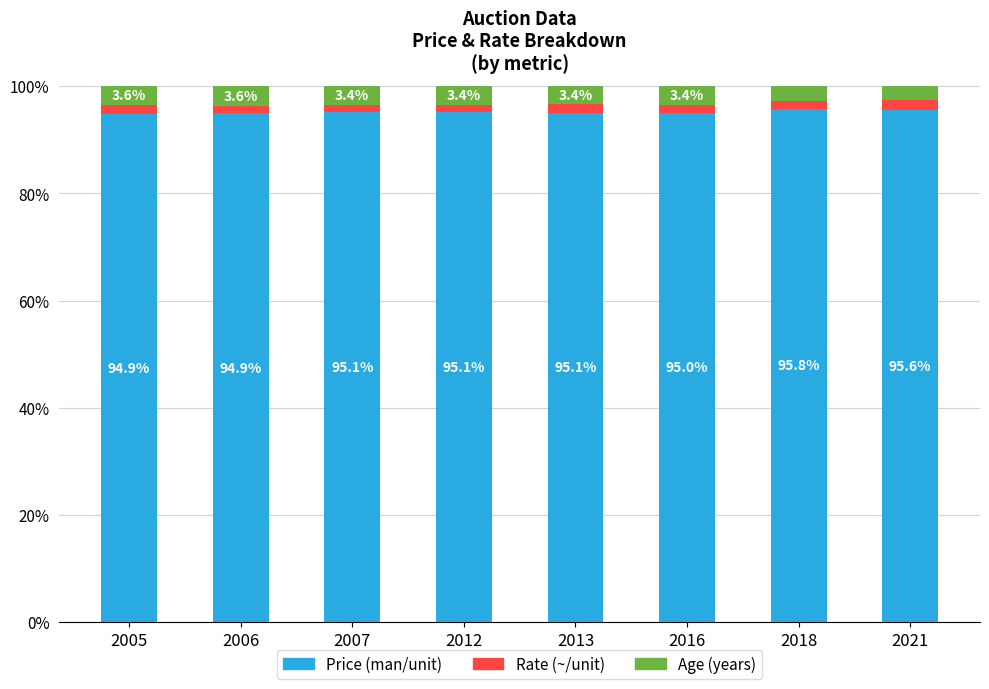

The value of Price (man/unit) at 2006 is 155.7. True or false?

False